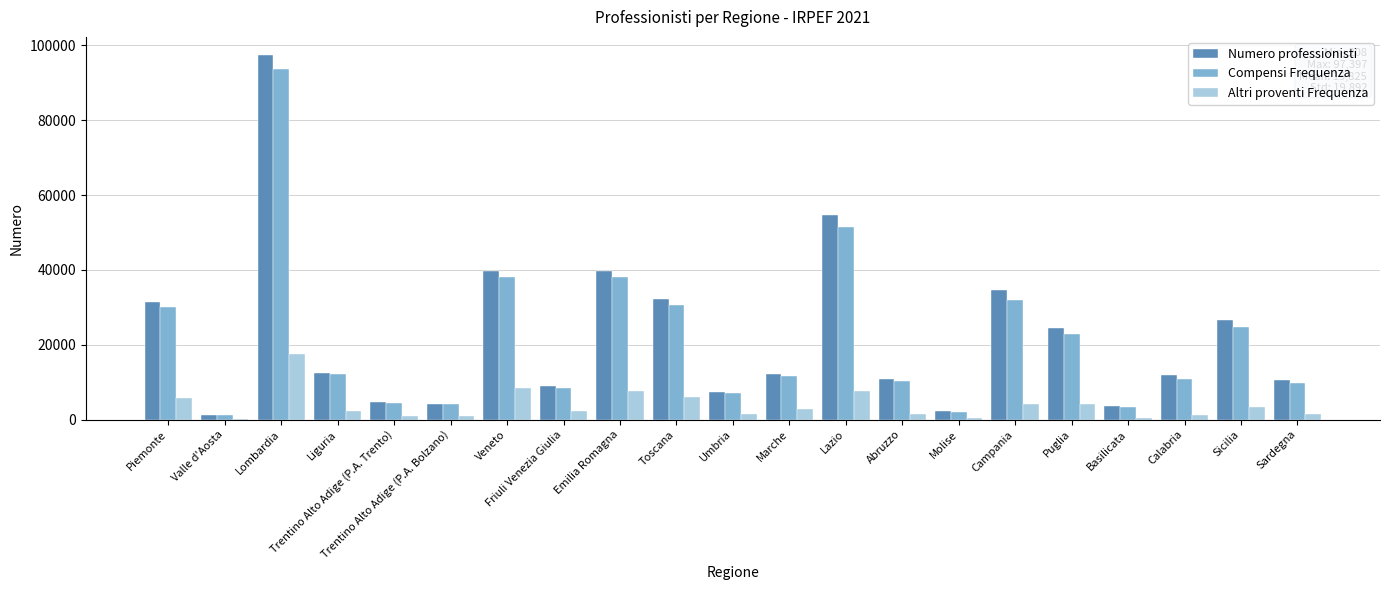

What is the maximum value for Compensi Frequenza?

93704